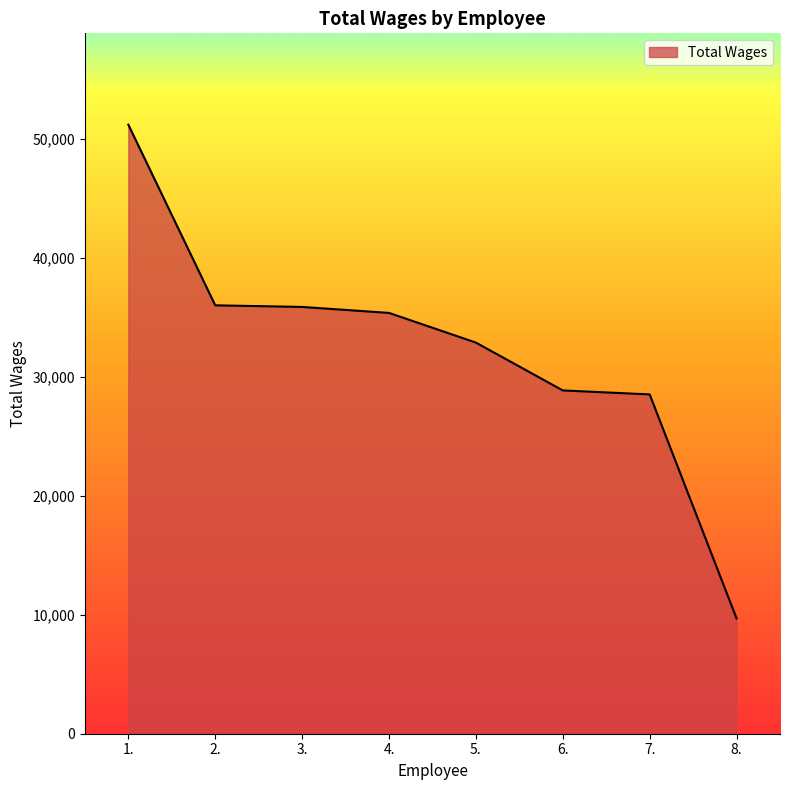

How many lines are shown in the chart?

1